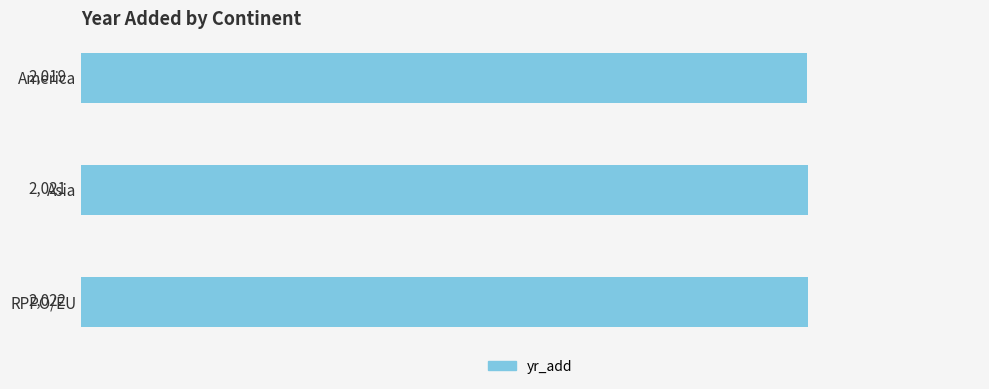

What is the value of the 1st bar from the top?

2019